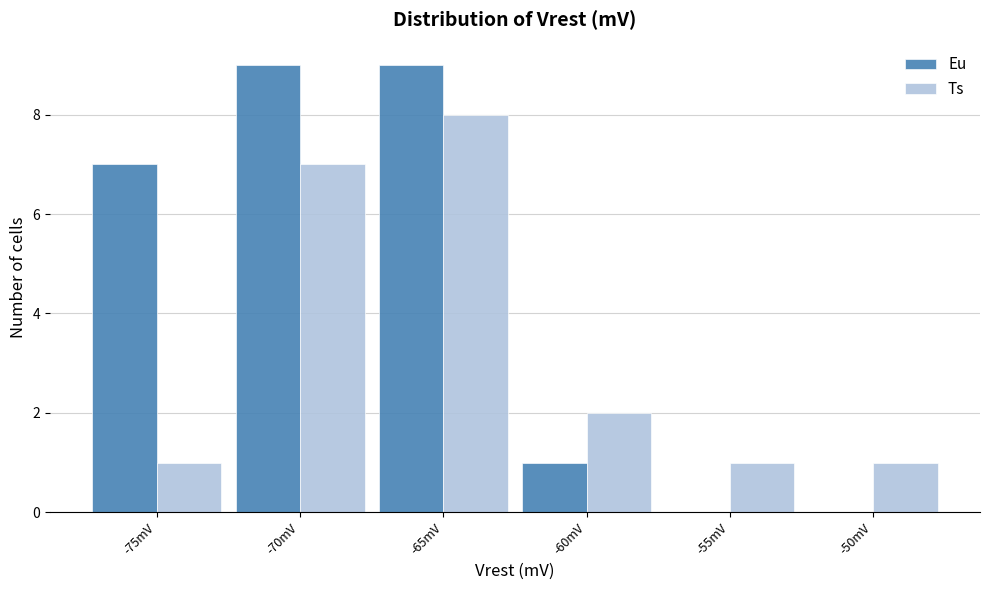

True or false: Eu has a value of 2 at -60mV.

False